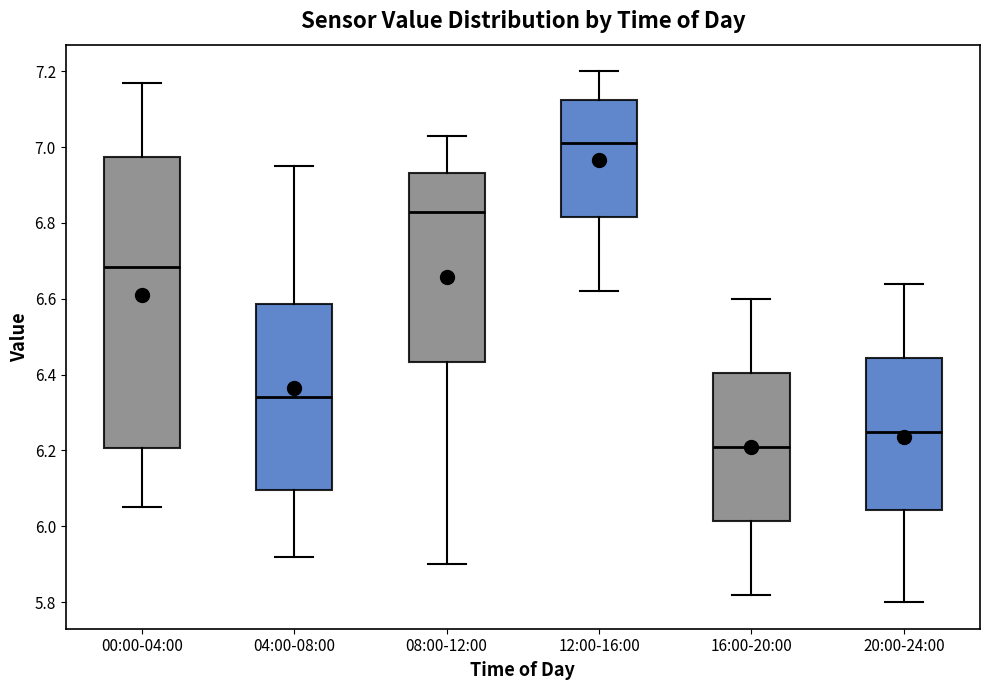

Reading left to right, read every box against the y-axis: the position of its median line, the range the box covers, and the ends of its whiskers. The values are not printed on the chart, so give them approximately, as read against the axis.

00:00-04:00: median 6.68, box 6.20 to 6.98, whiskers 6.06 to 7.18
04:00-08:00: median 6.34, box 6.10 to 6.58, whiskers 5.92 to 6.96
08:00-12:00: median 6.84, box 6.44 to 6.94, whiskers 5.90 to 7.04
12:00-16:00: median 7.02, box 6.82 to 7.12, whiskers 6.62 to 7.20
16:00-20:00: median 6.22, box 6.02 to 6.40, whiskers 5.82 to 6.60
20:00-24:00: median 6.26, box 6.04 to 6.44, whiskers 5.80 to 6.64